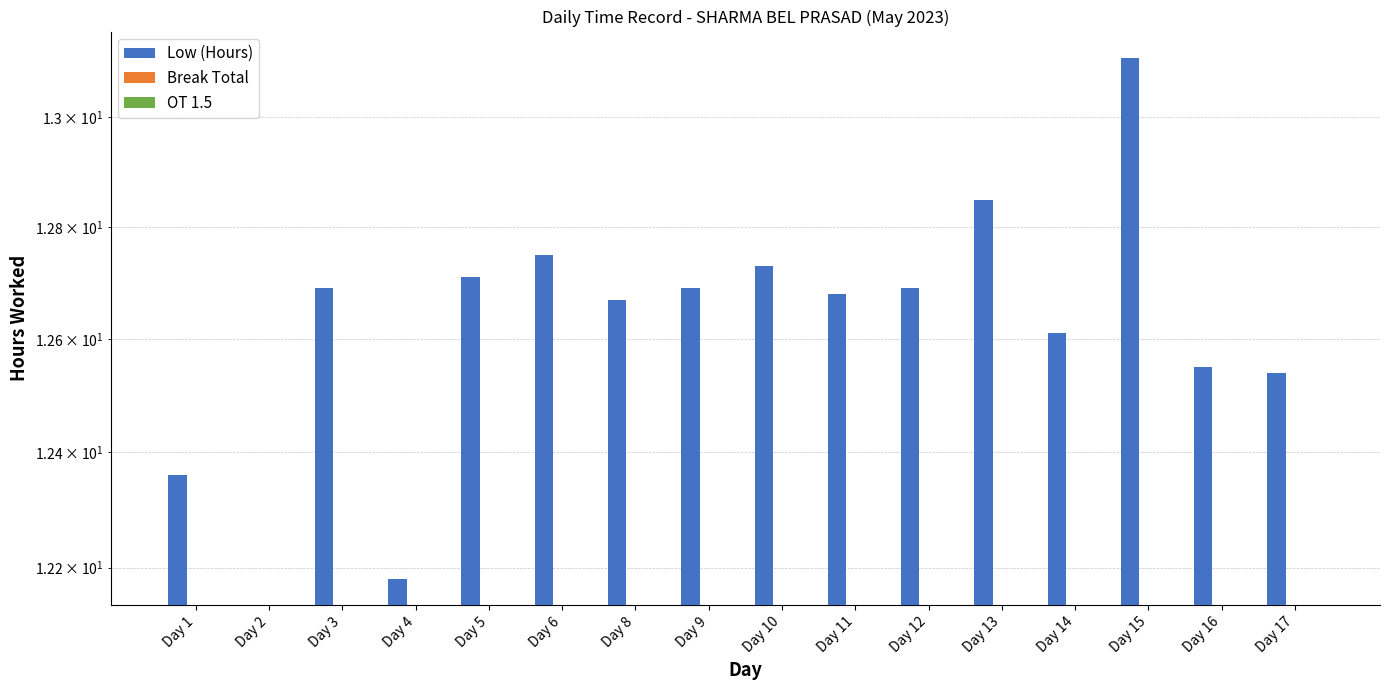

Rank the series at Day 5 from highest to lowest value.

Low (Hours), Break Total, OT 1.5